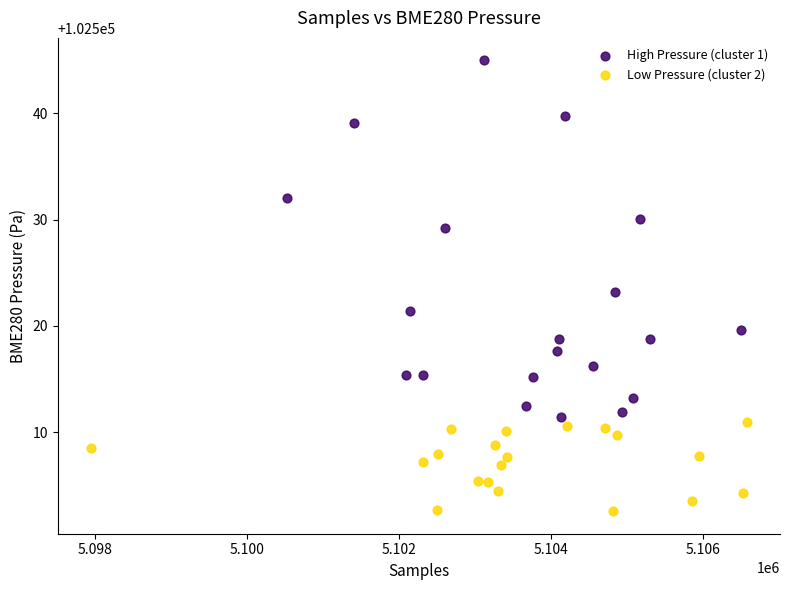

Which series contains the highest Y value?

High Pressure (cluster 1)